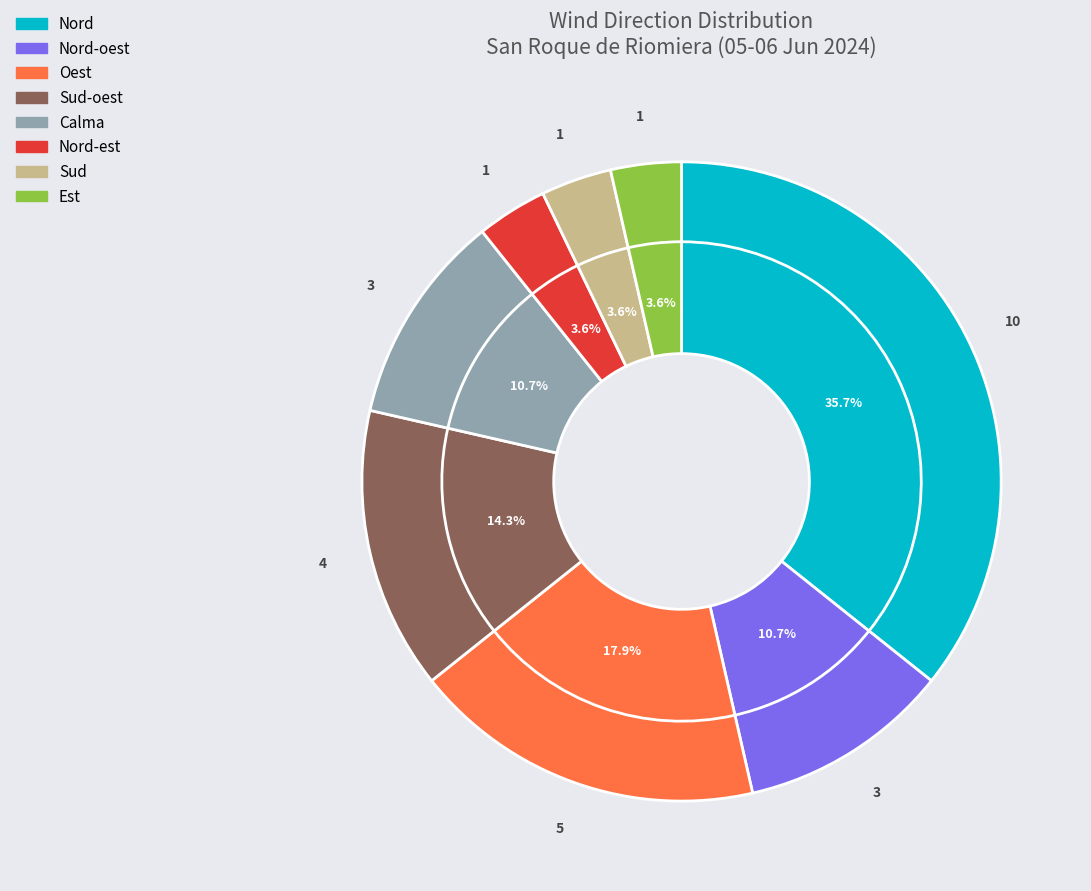

True or false: Nord-oest accounts for 20% of the total.

False